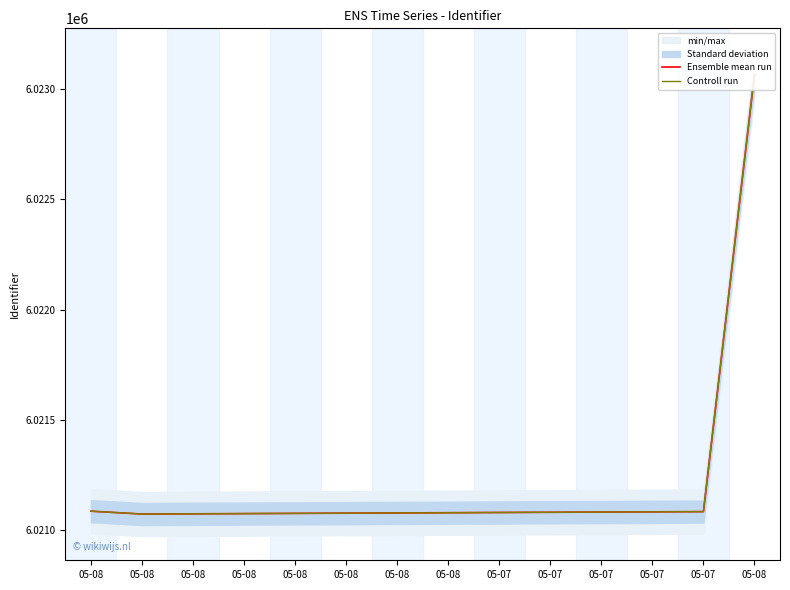

How many lines are shown in the chart?

2